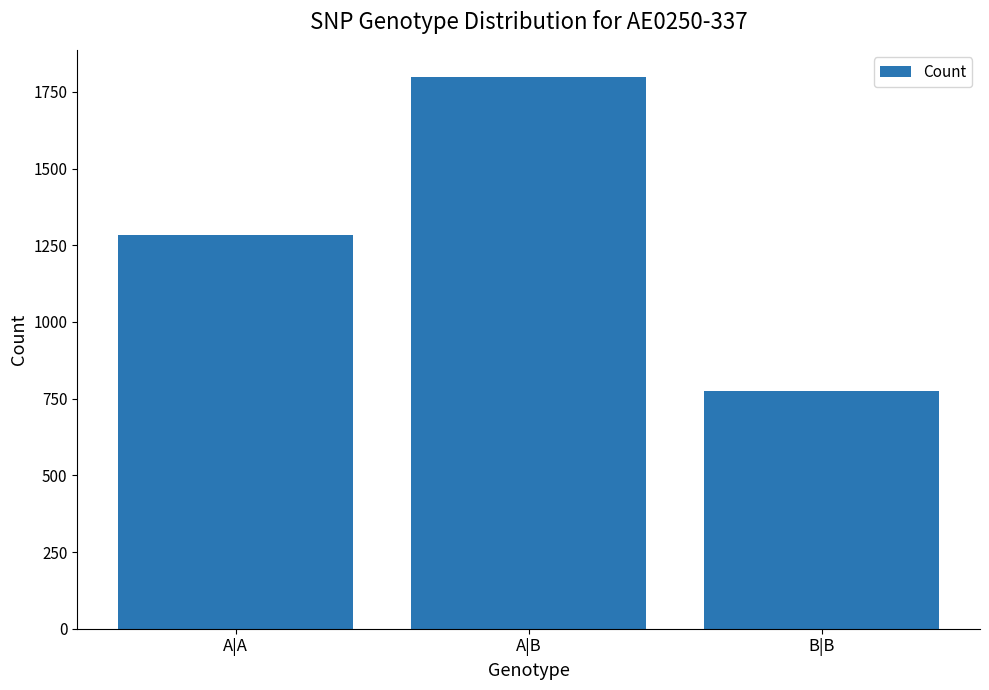

Reading right to left, what are all the values shown in this chart?

B|B=775	A|B=1797	A|A=1284